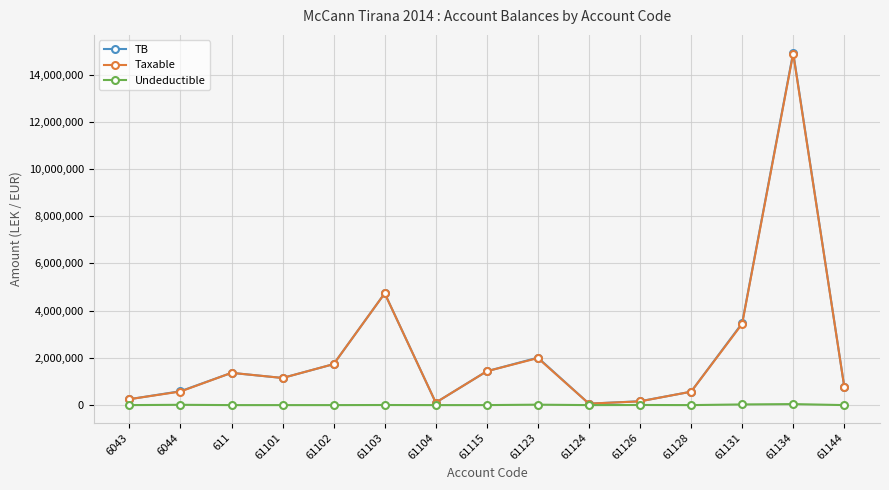

How many data points in TB are above 1149043?

8